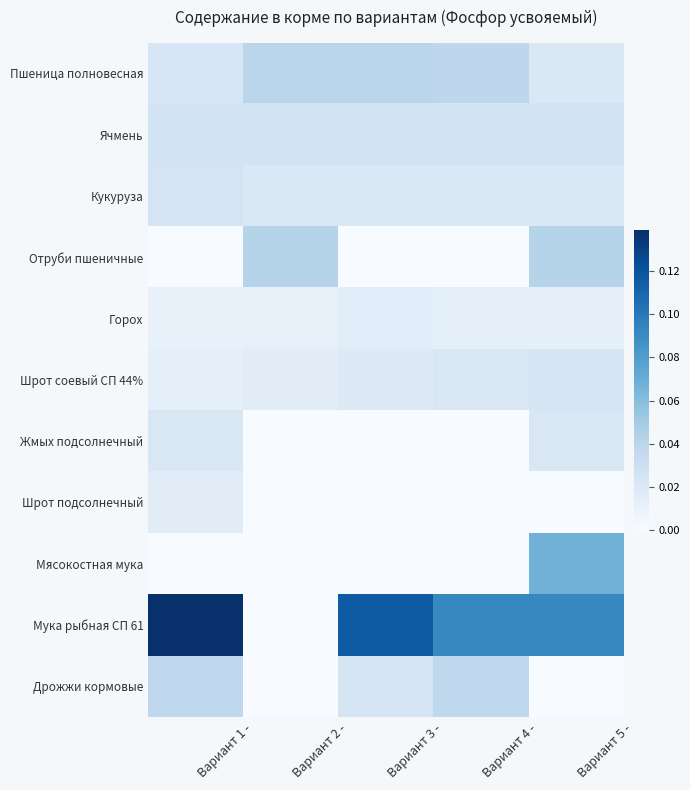

Reading right to left, list all the values displayed in this chart.

Пшеница полновесная: Вариант 5 -=0.0	Вариант 4 -=0.0	Вариант 3 -=0.0	Вариант 2 -=0.0	Вариант 1 -=0.0
Ячмень: Вариант 5 -=0.0	Вариант 4 -=0.0	Вариант 3 -=0.0	Вариант 2 -=0.0	Вариант 1 -=0.0
Кукуруза: Вариант 5 -=0.0	Вариант 4 -=0.0	Вариант 3 -=0.0	Вариант 2 -=0.0	Вариант 1 -=0.0
Отруби пшеничные: Вариант 5 -=0.0	Вариант 4 -=0.0	Вариант 3 -=0.0	Вариант 2 -=0.0	Вариант 1 -=0.0
Горох: Вариант 5 -=0.0	Вариант 4 -=0.0	Вариант 3 -=0.0	Вариант 2 -=0.0	Вариант 1 -=0.0
Шрот соевый СП 44%: Вариант 5 -=0.0	Вариант 4 -=0.0	Вариант 3 -=0.0	Вариант 2 -=0.0	Вариант 1 -=0.0
Жмых подсолнечный: Вариант 5 -=0.0	Вариант 4 -=0.0	Вариант 3 -=0.0	Вариант 2 -=0.0	Вариант 1 -=0.0
Шрот подсолнечный: Вариант 5 -=0.0	Вариант 4 -=0.0	Вариант 3 -=0.0	Вариант 2 -=0.0	Вариант 1 -=0.0
Мясокостная мука: Вариант 5 -=0.1	Вариант 4 -=0.0	Вариант 3 -=0.0	Вариант 2 -=0.0	Вариант 1 -=0.0
Мука рыбная СП 61: Вариант 5 -=0.1	Вариант 4 -=0.1	Вариант 3 -=0.1	Вариант 2 -=0.0	Вариант 1 -=0.1
Дрожжи кормовые: Вариант 5 -=0.0	Вариант 4 -=0.0	Вариант 3 -=0.0	Вариант 2 -=0.0	Вариант 1 -=0.0